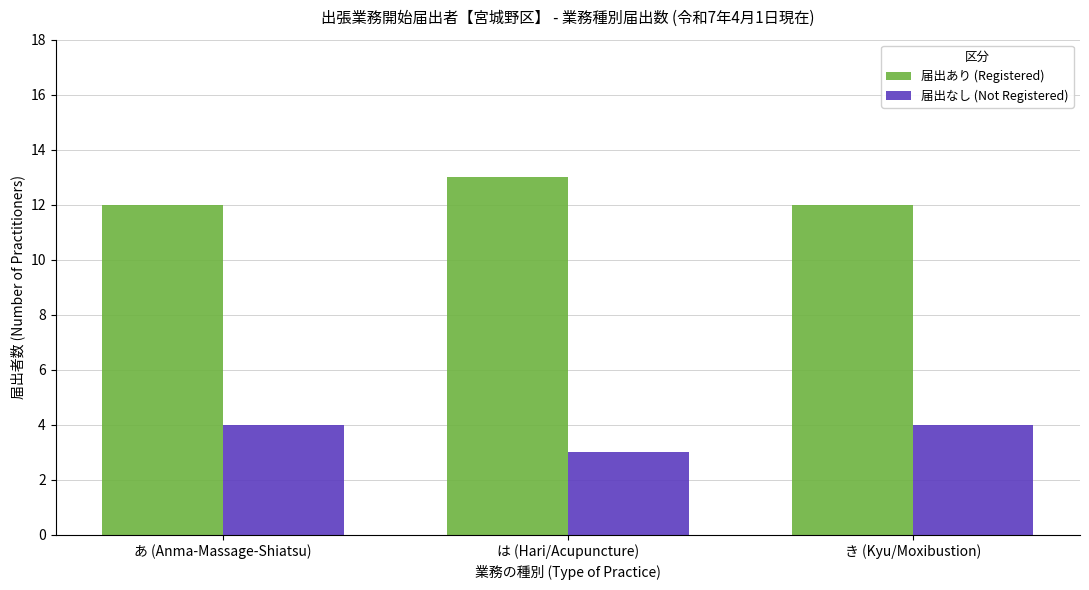

Is it true that 届出あり (Registered) equals 13 at は (Hari/Acupuncture)?

True